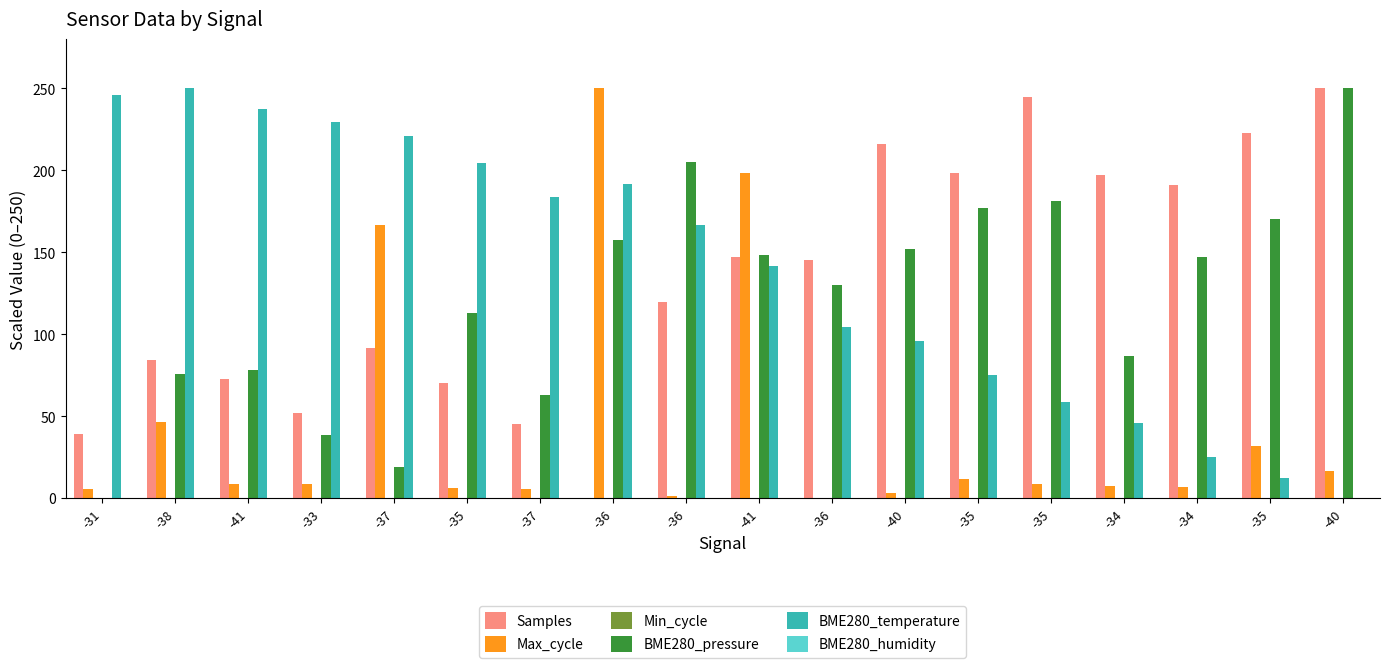

How many data points in BME280_pressure are above 146?

9